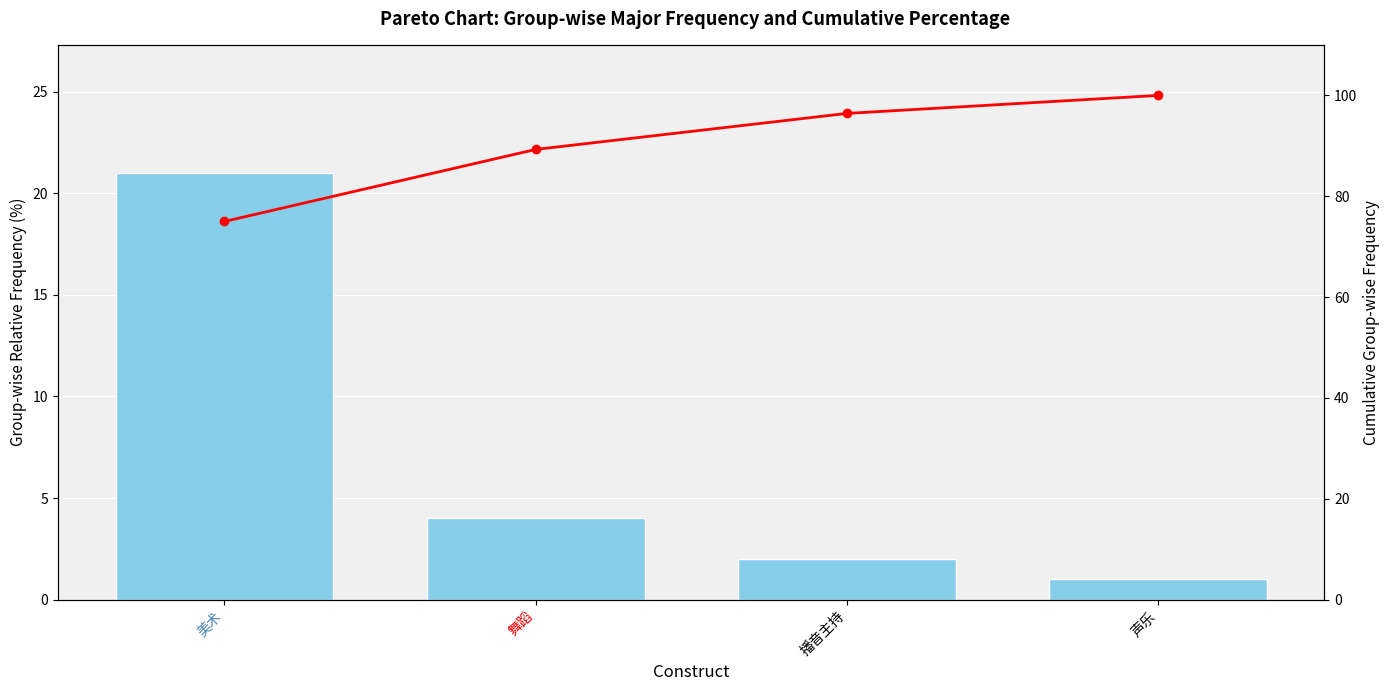

Where does the Cumulative % series first go above 96?

播音主持